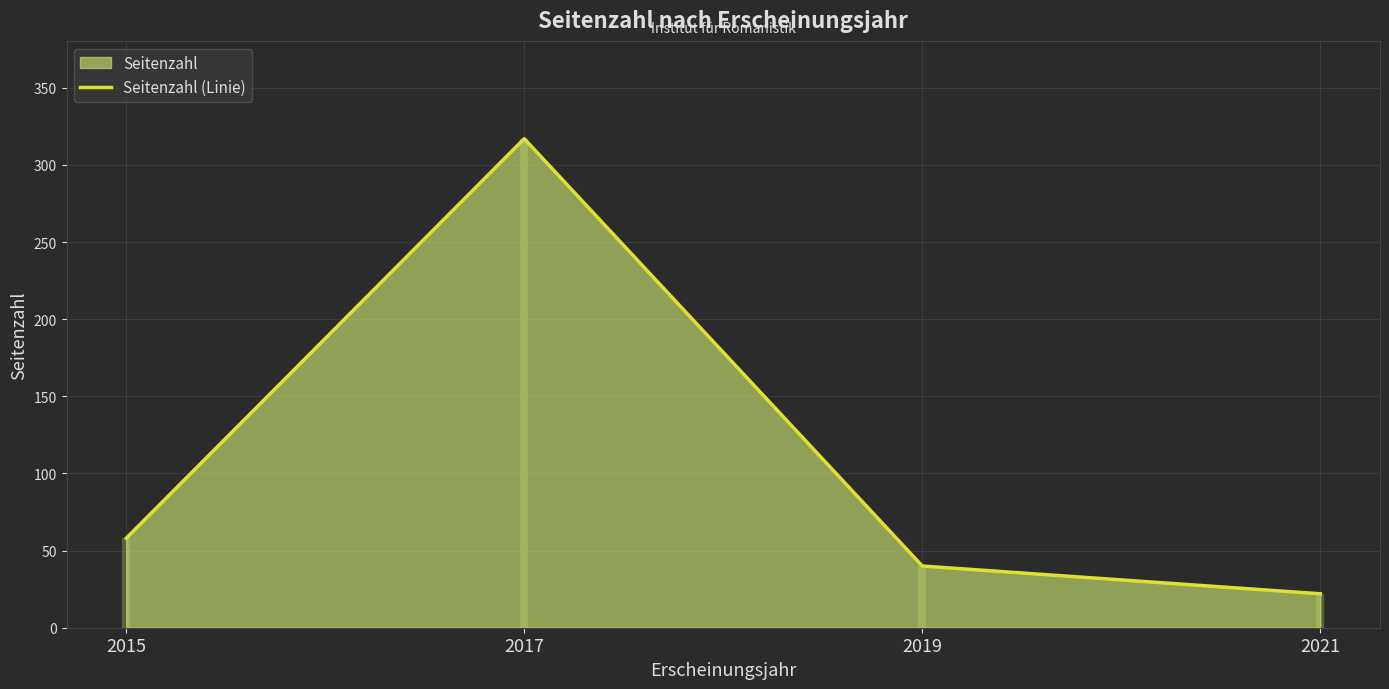

At which category does the chart reach its peak across all series?

2017